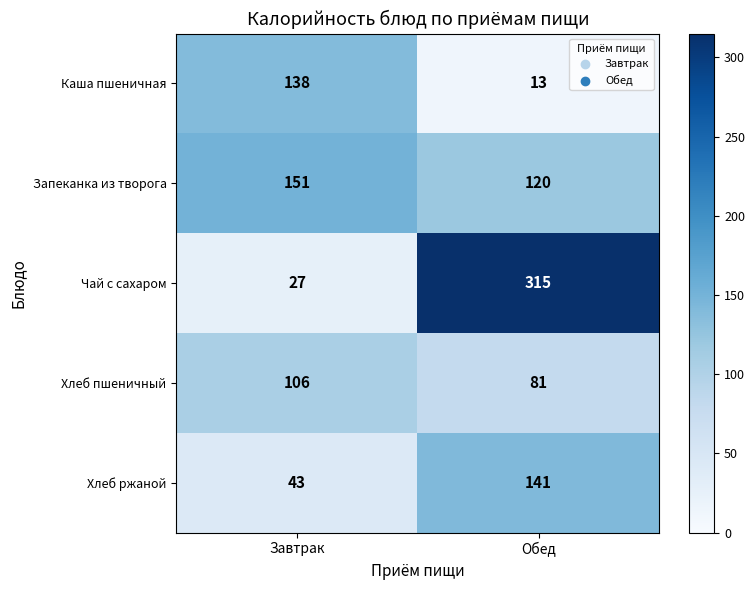

The value of Хлеб ржаной at Обед is 214. True or false?

False